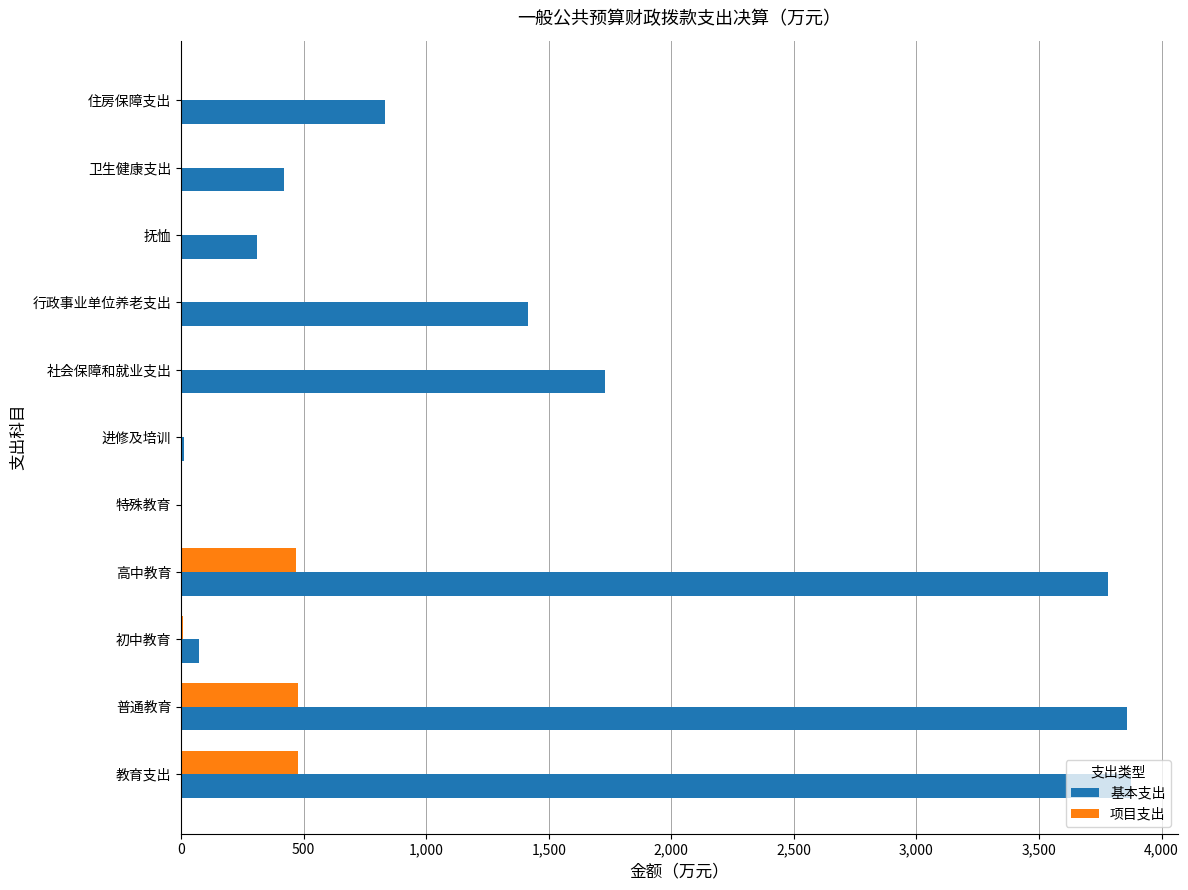

What is the maximum value for 基本支出?

3874.0